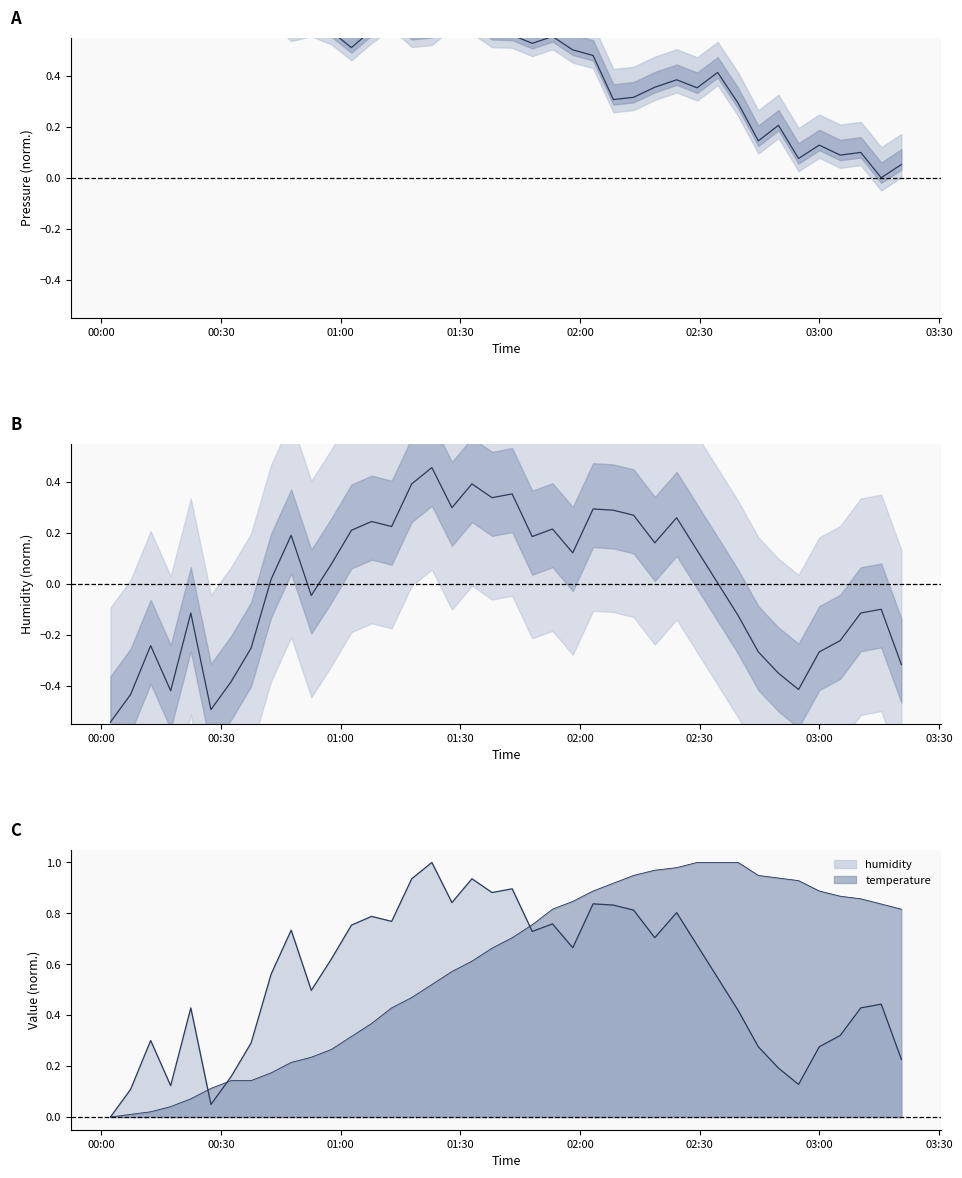

At how many categories does at least one series exceed 0?

39